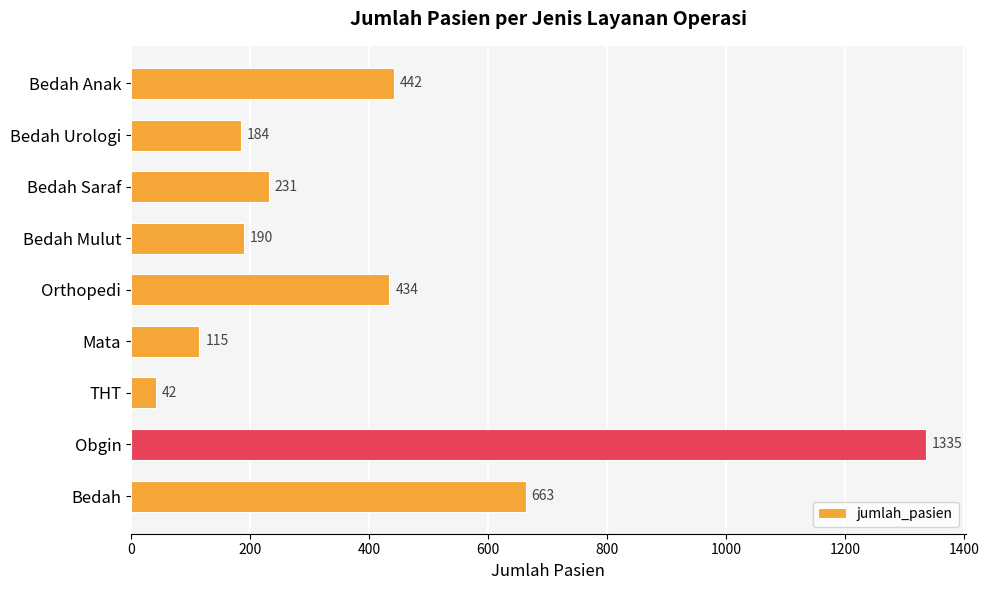

What is the sum of the values at Bedah and Mata?

778